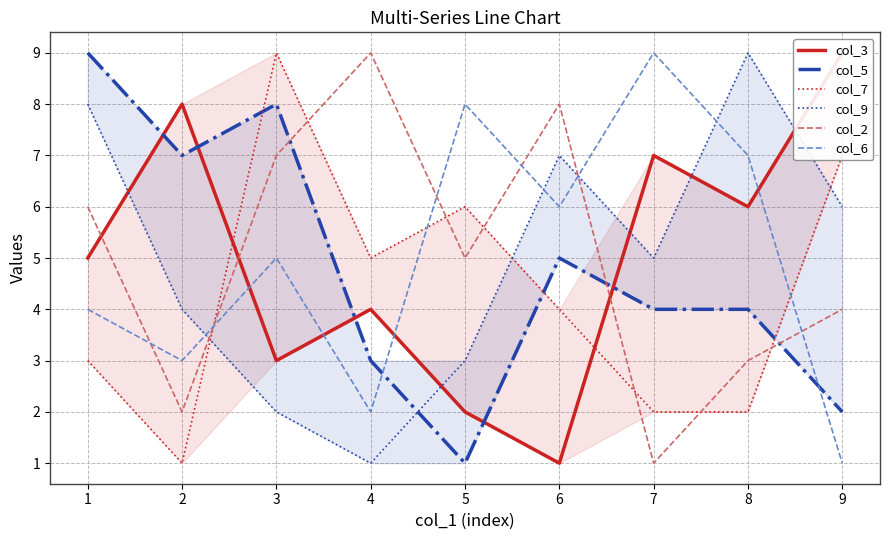

In col_7, how many points are higher than both neighbors (excluding endpoints)?

2